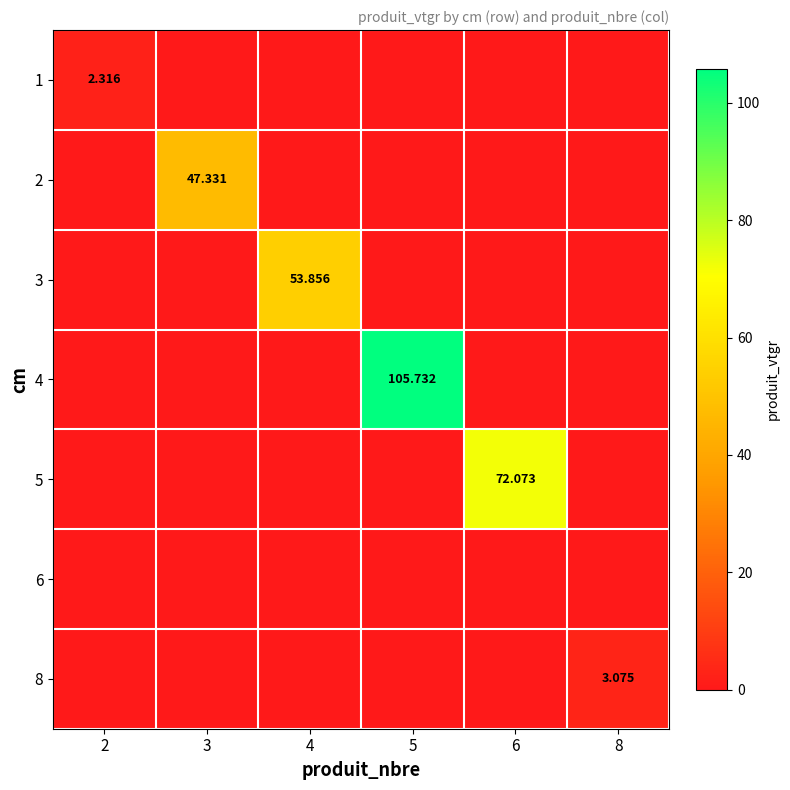

True or false: 8 has a value of 1.0 at 4.

False